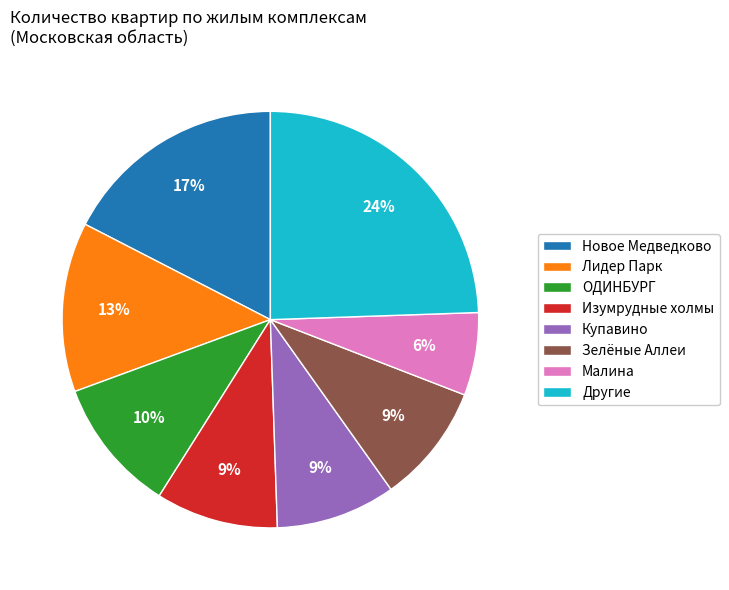

Does Другие represent more than half of the total?

No